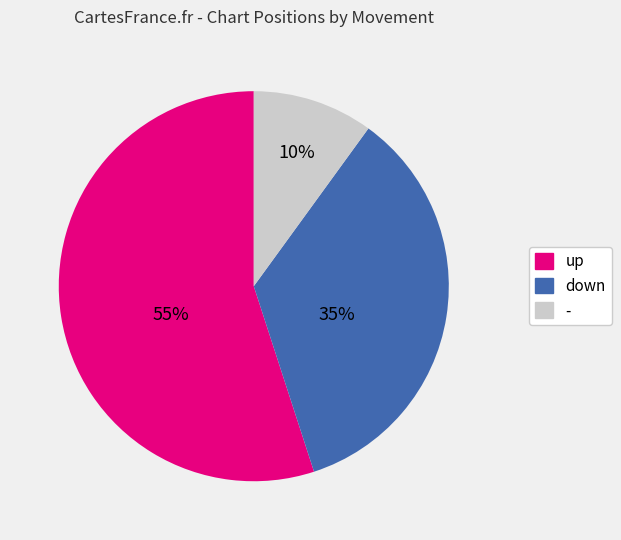

The down slice represents 21% of the pie. True or false?

False